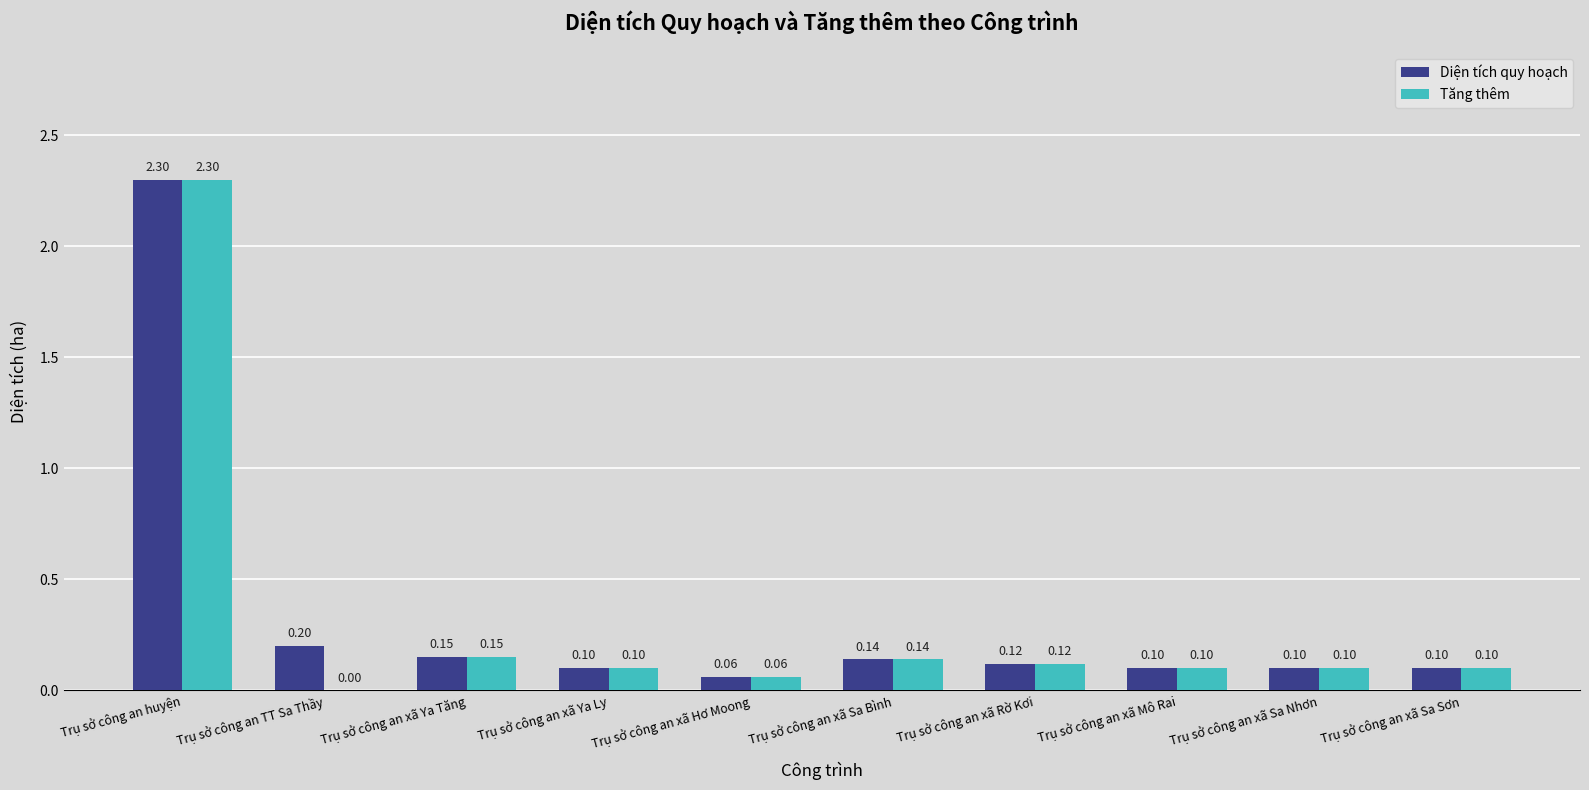

Which series has the largest total across all categories?

Diện tích quy hoạch